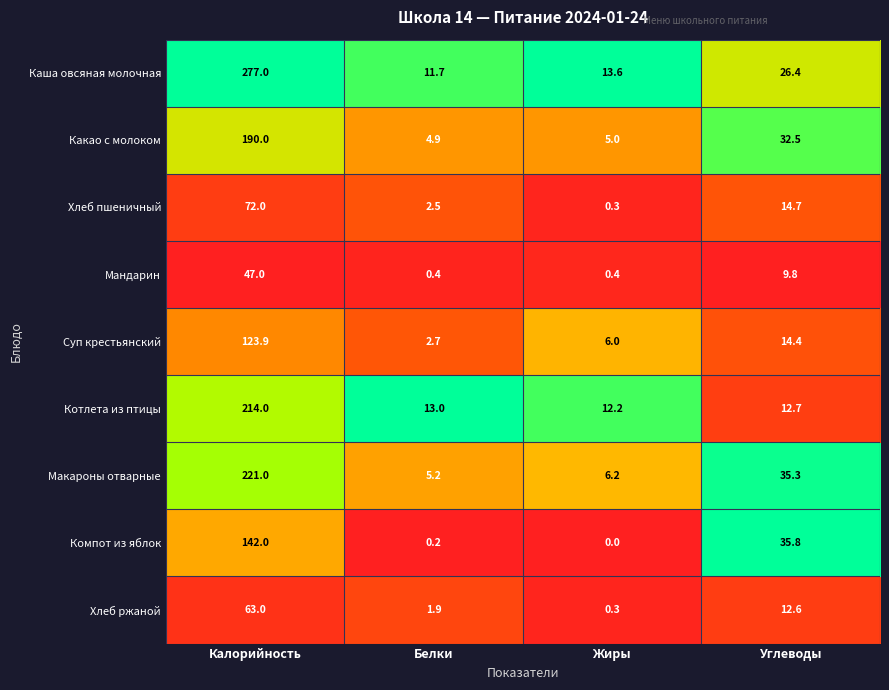

At which category is the sum across all series the highest?

Калорийность